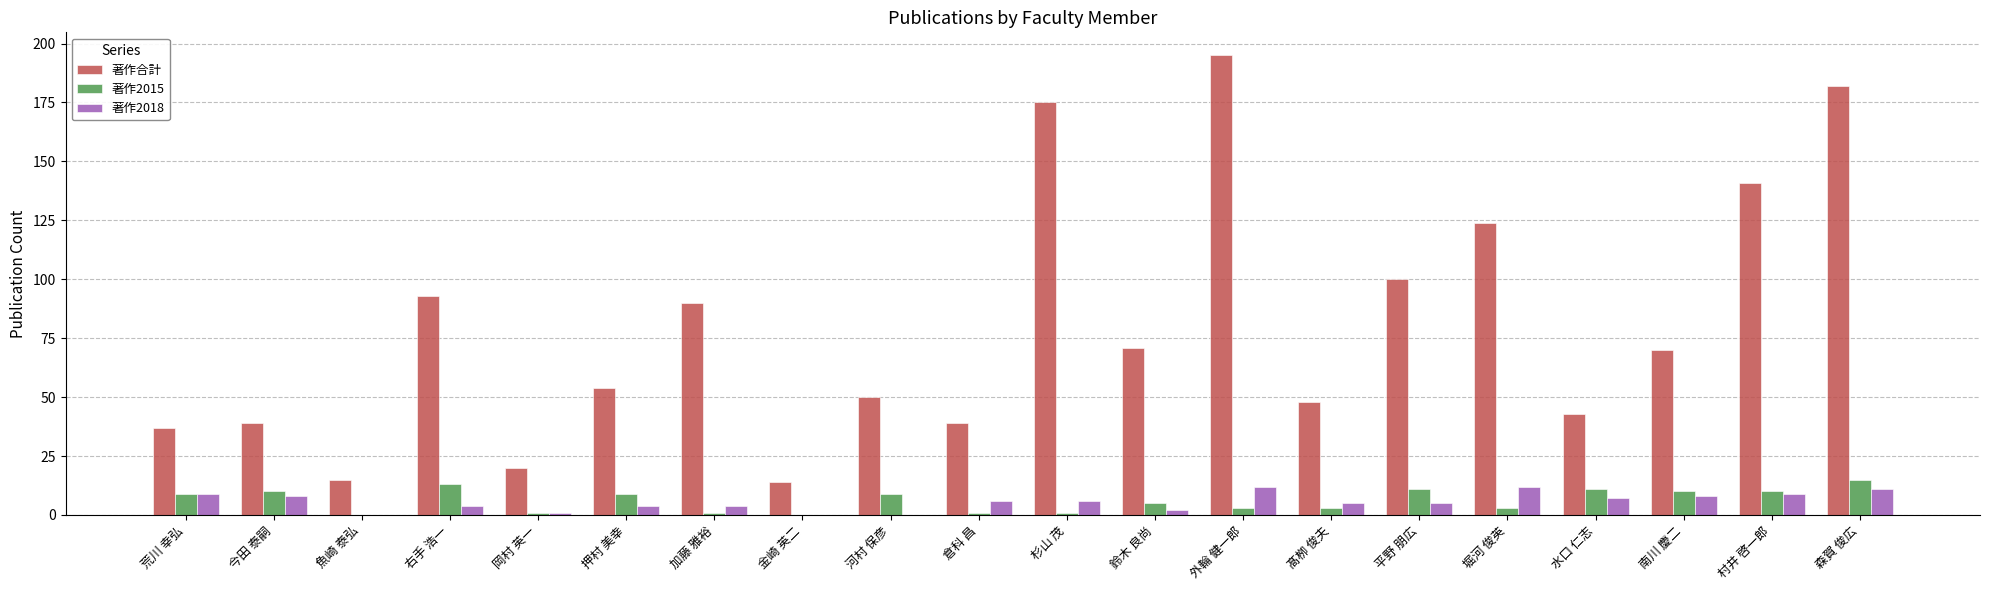

The 著作2018 series shows 8 at 南川 慶二. True or false?

True